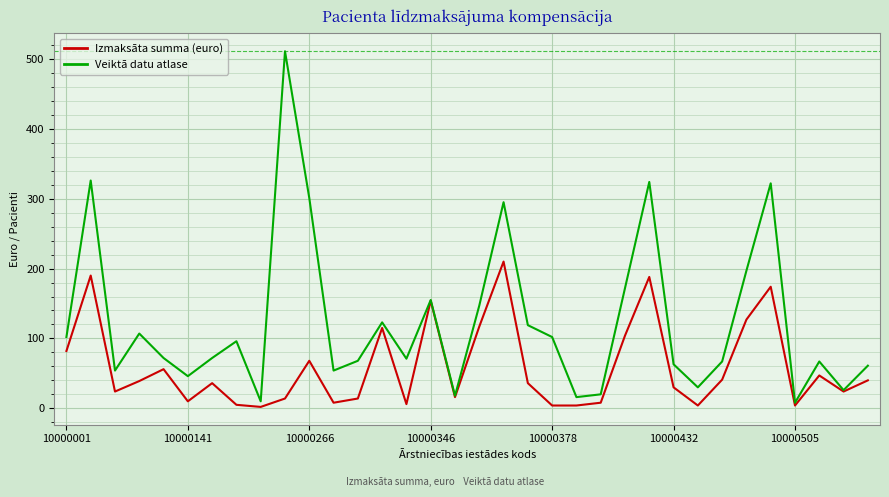

Which series has the largest range (max minus min)?

Veiktā datu atlase